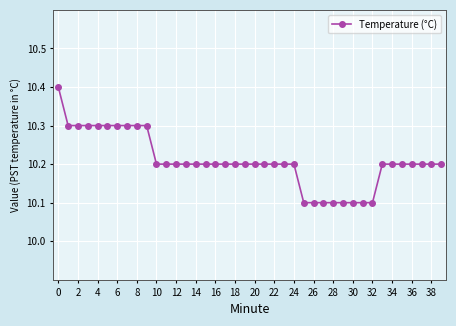

What is the value of the 17th point from the left?

10.2